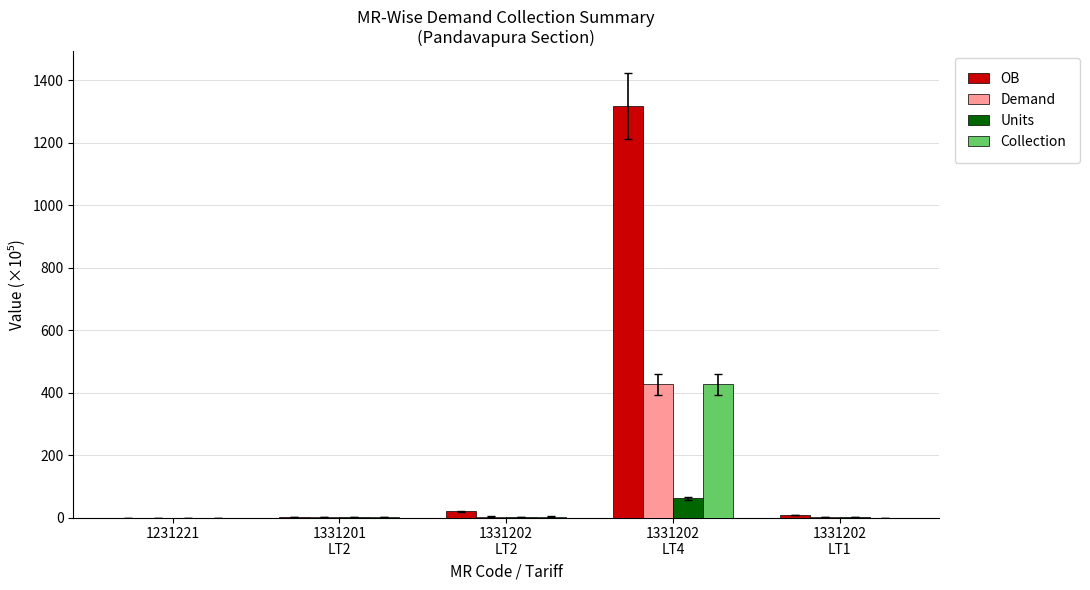

Which series has the largest total across all categories?

OB